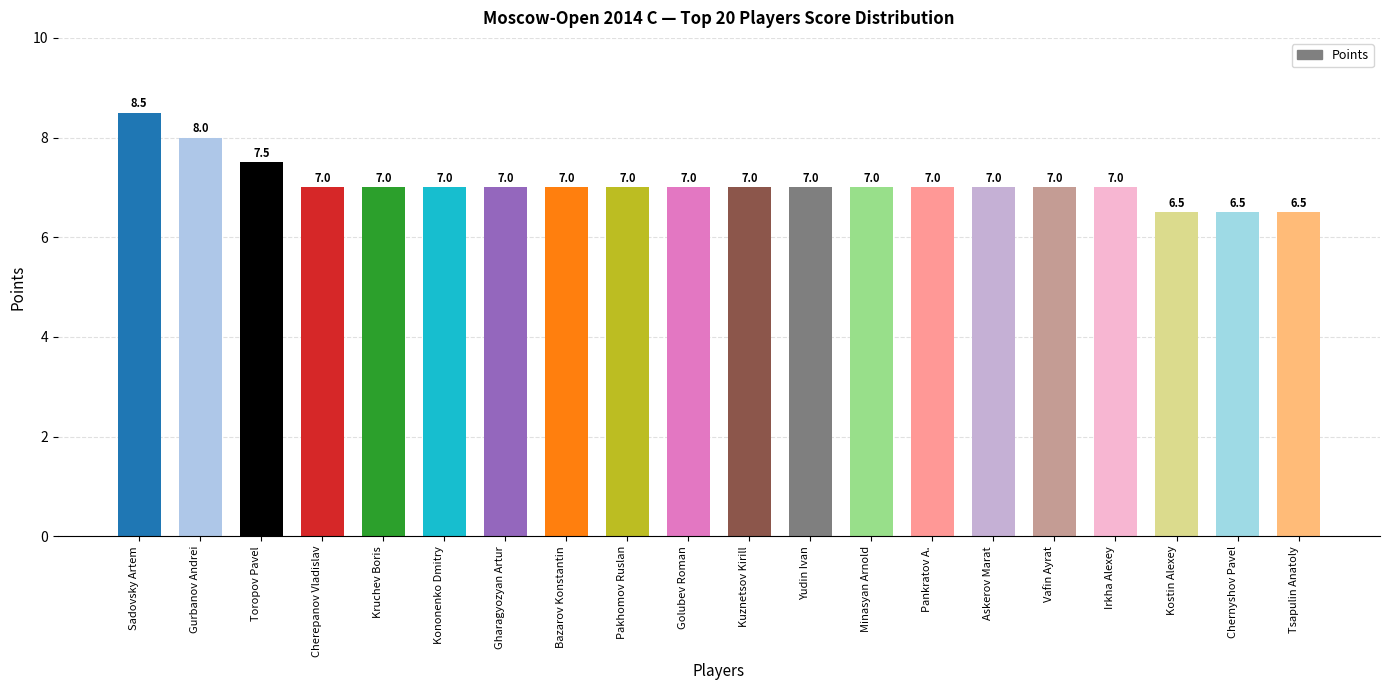

How many categories are shown in the chart?

20